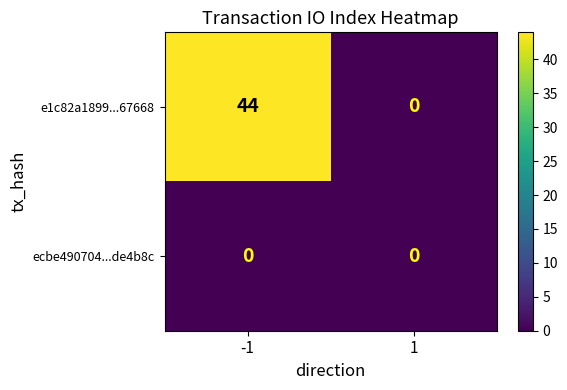

Reading right to left, what are all the values shown in this chart?

e1c82a1899...67668: 1=0	-1=44
ecbe490704...de4b8c: 1=0	-1=0